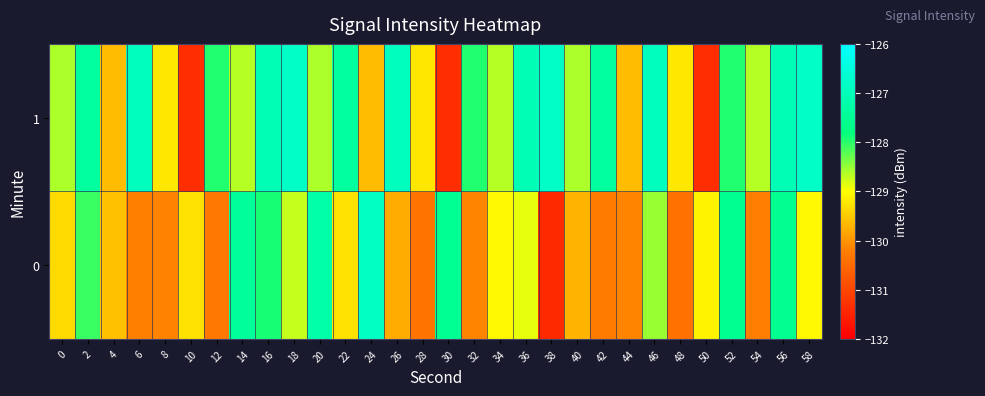

Between 6 and 4, which is larger?

4